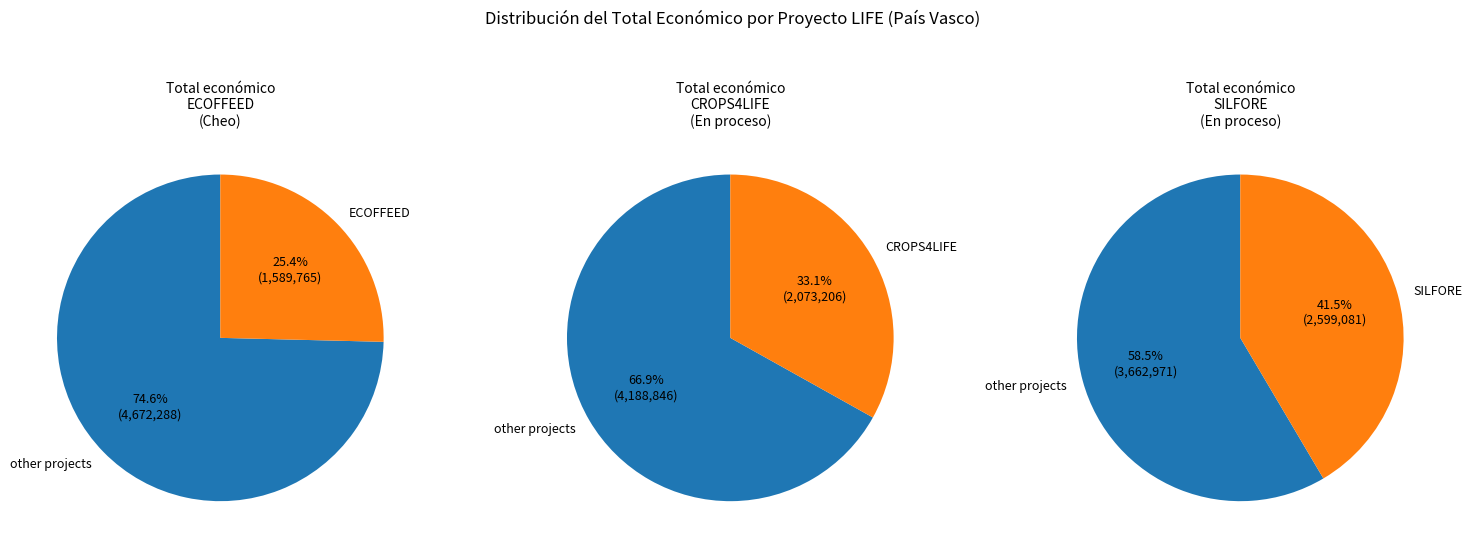

Which category has the smallest portion of the pie?

ECOFFEED